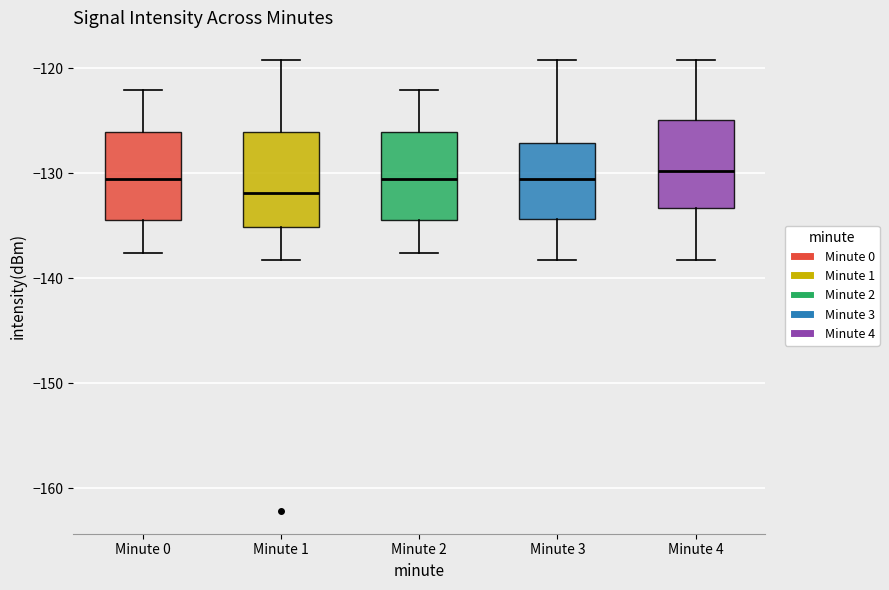

Reading left to right, transcribe this box plot: for each box, give where its median line is, the range the box spans, and where its two whiskers end, as read against the y-axis. The values are not printed on the chart, so give them approximately, as read against the axis.

Minute 0: median -130, box -134 to -126, whiskers -138 to -122
Minute 1: median -132, box -135 to -126, whiskers -138 to -119
Minute 2: median -130, box -134 to -126, whiskers -138 to -122
Minute 3: median -130, box -134 to -127, whiskers -138 to -119
Minute 4: median -130, box -133 to -125, whiskers -138 to -119